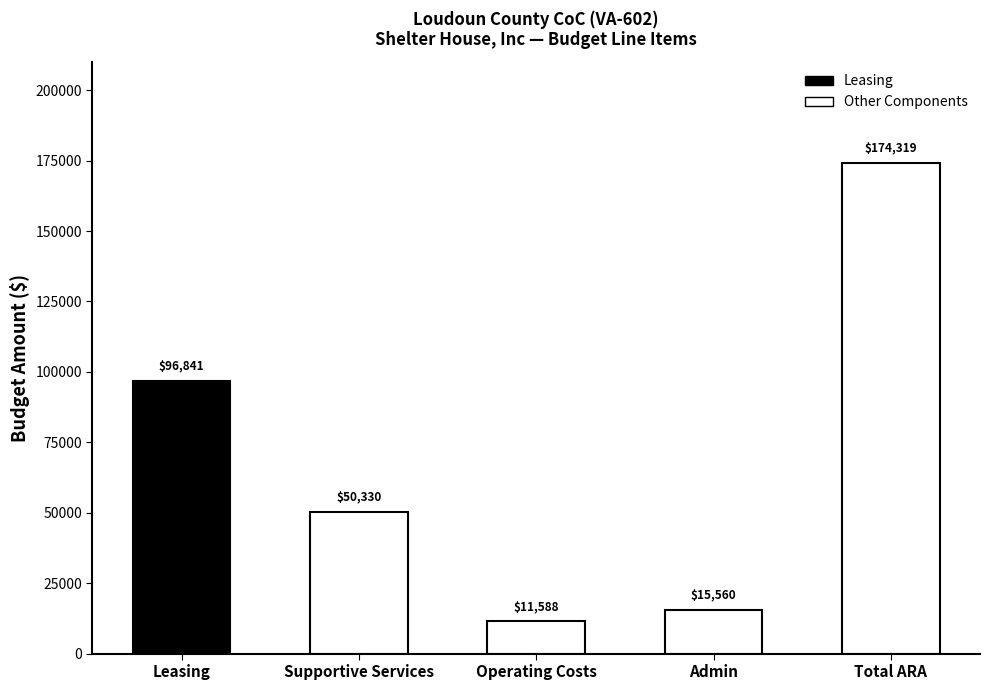

True or false: the data shows 11588 at Operating Costs.

True